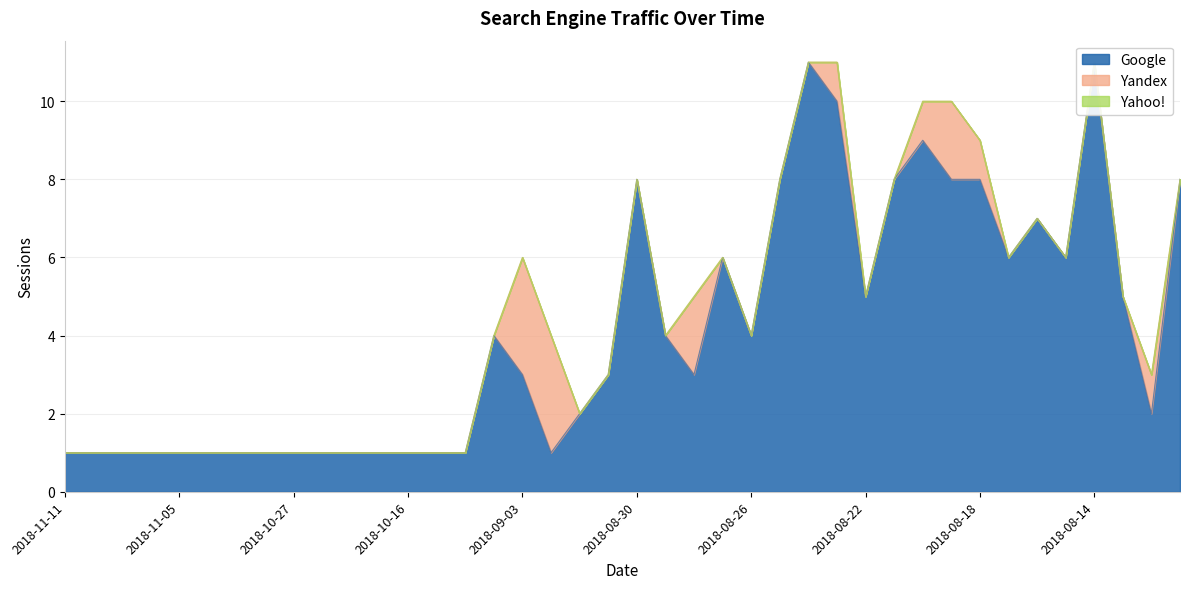

How many data points in Google are less than 3?

18